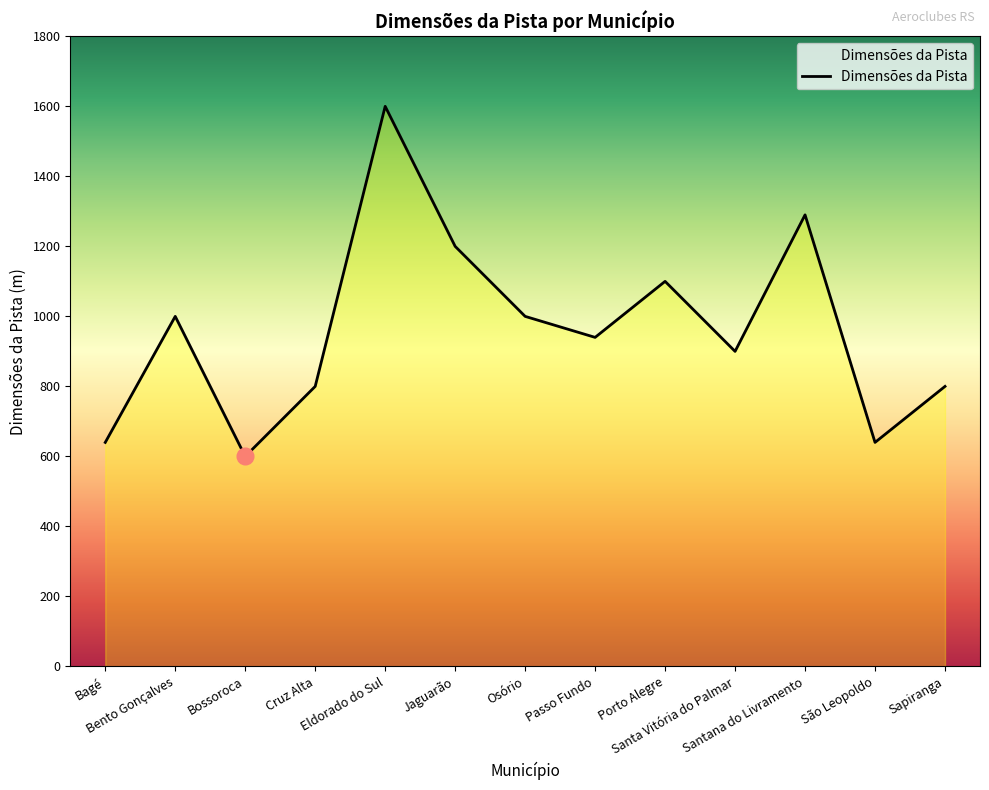

What is the smallest value displayed?

600